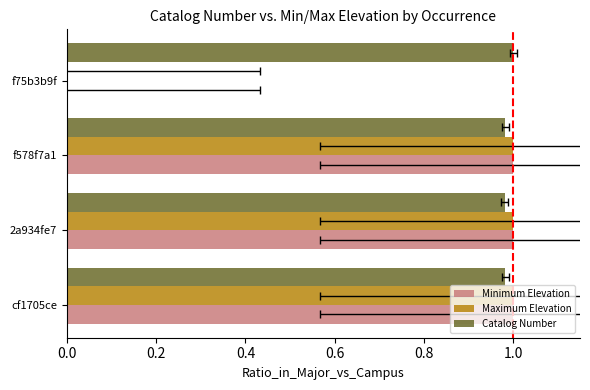

What are all the series names shown in the legend?

Minimum Elevation, Maximum Elevation, Catalog Number